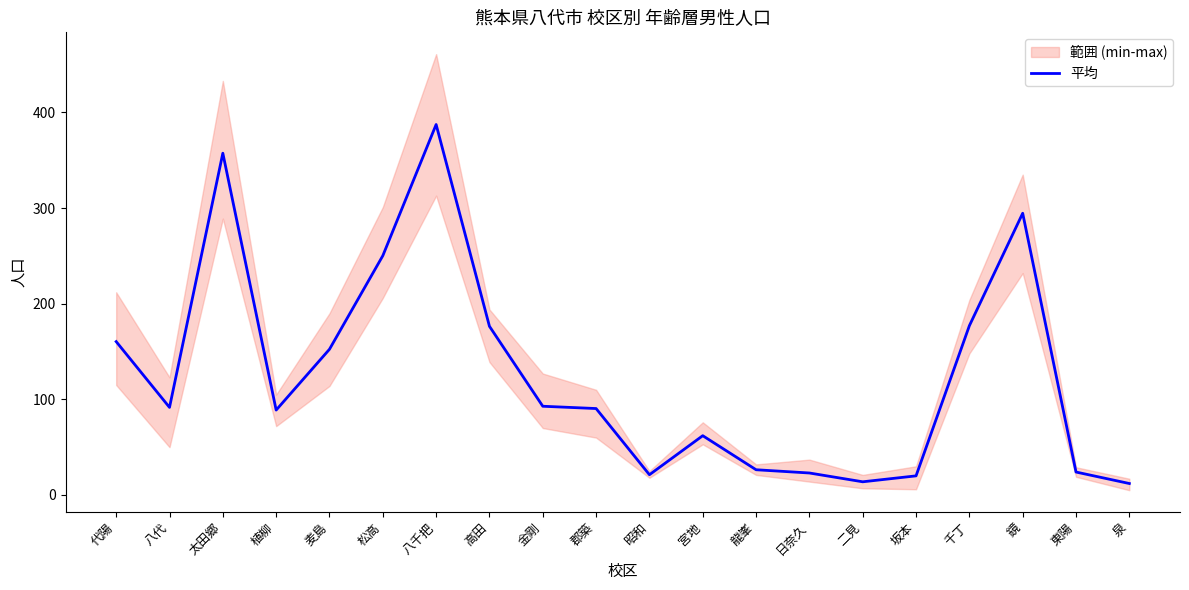

How many data points are less than 91?

10